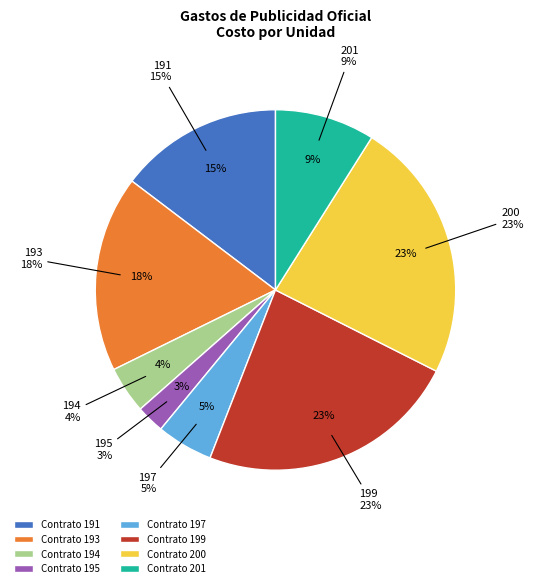

Does any single category account for the majority?

No